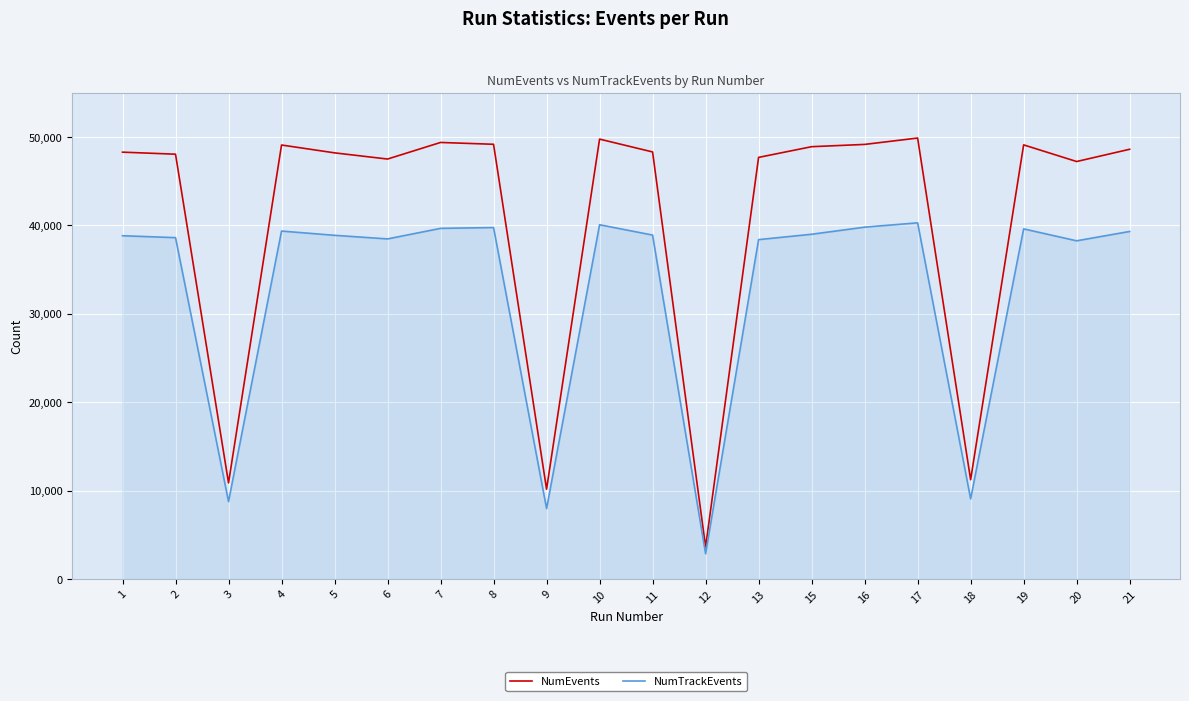

Between 4 and 5, which series saw the biggest shift?

NumEvents